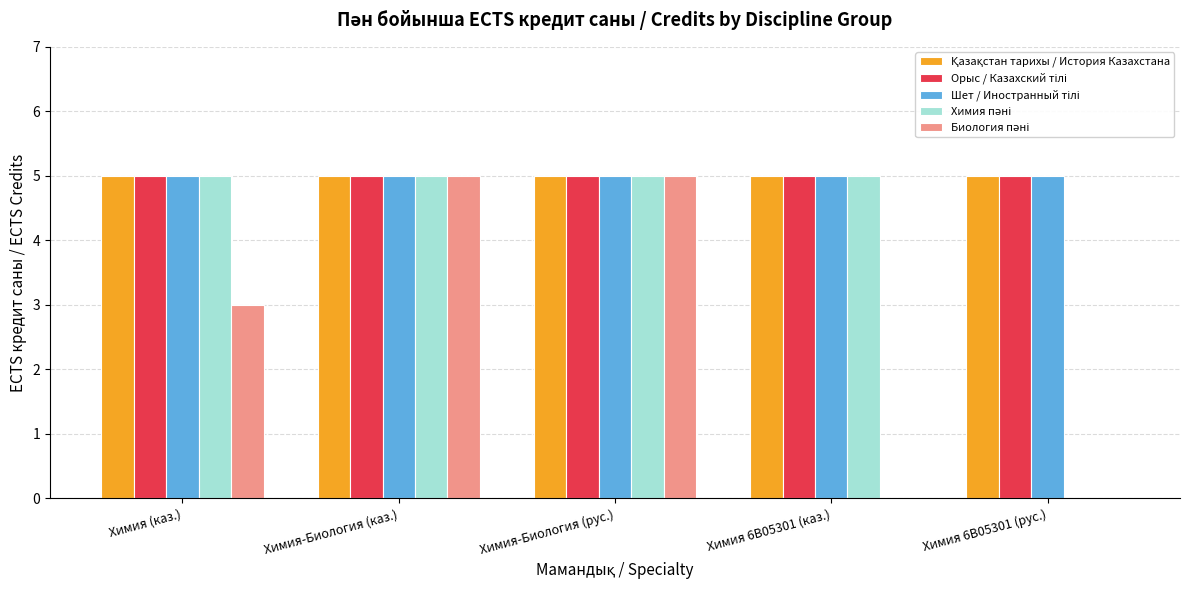

What is the maximum value shown in the chart?

5